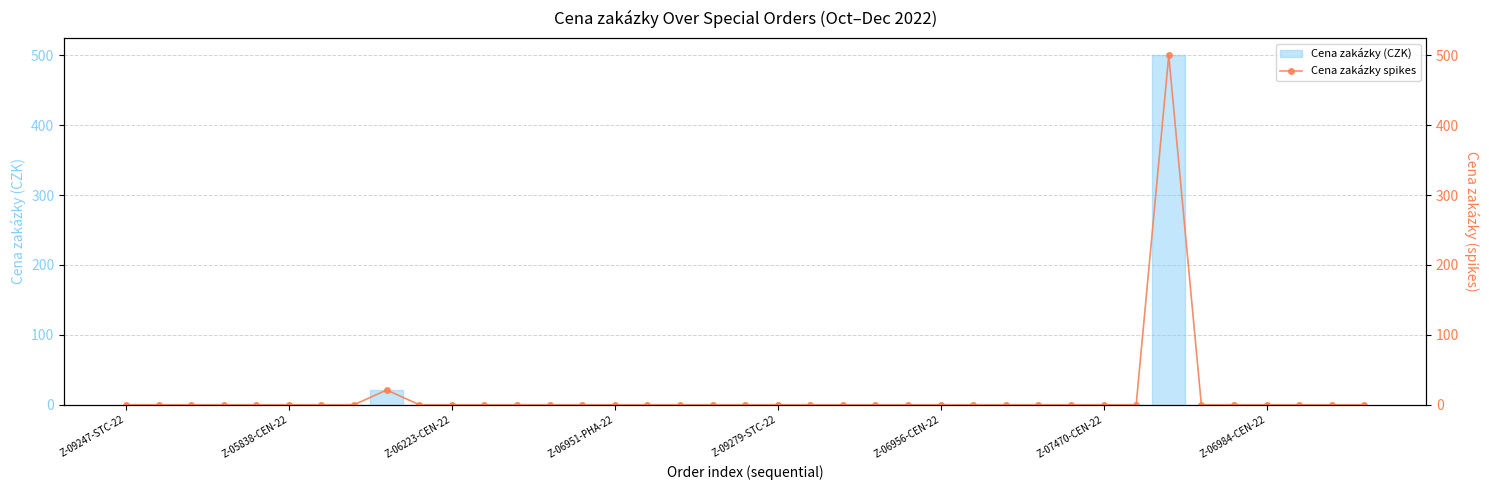

What is the maximum value shown in the chart?

500